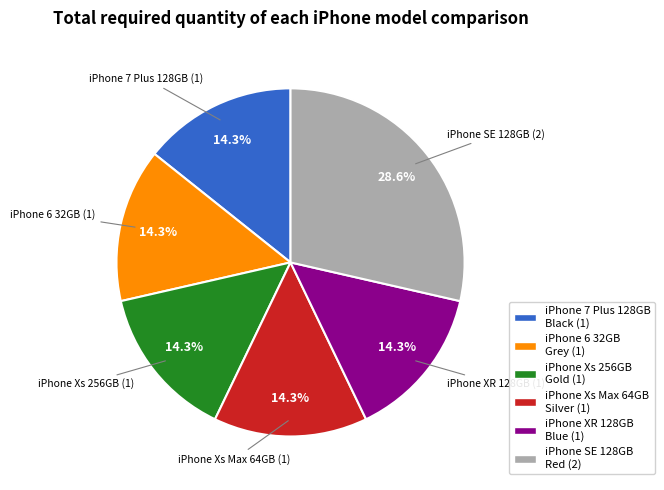

How many segments does this pie chart have?

6